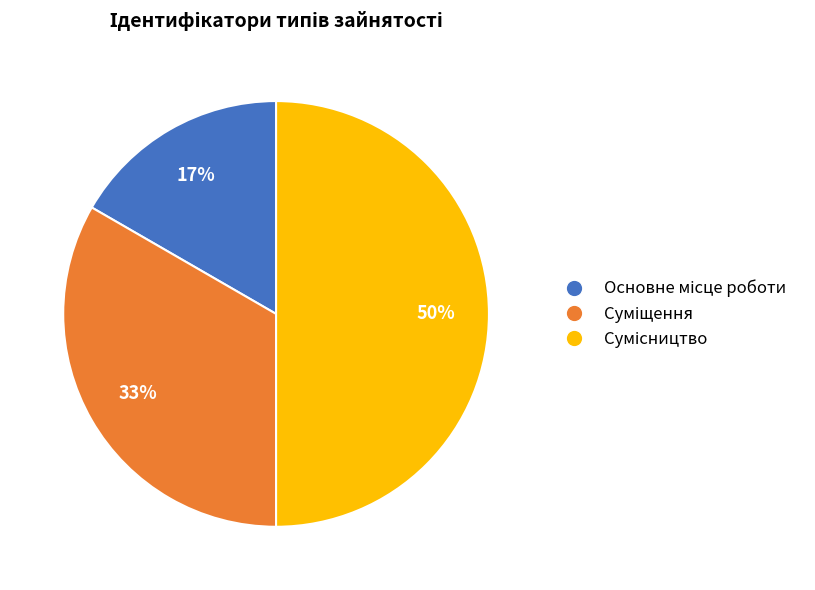

Count the number of slices in the pie.

3